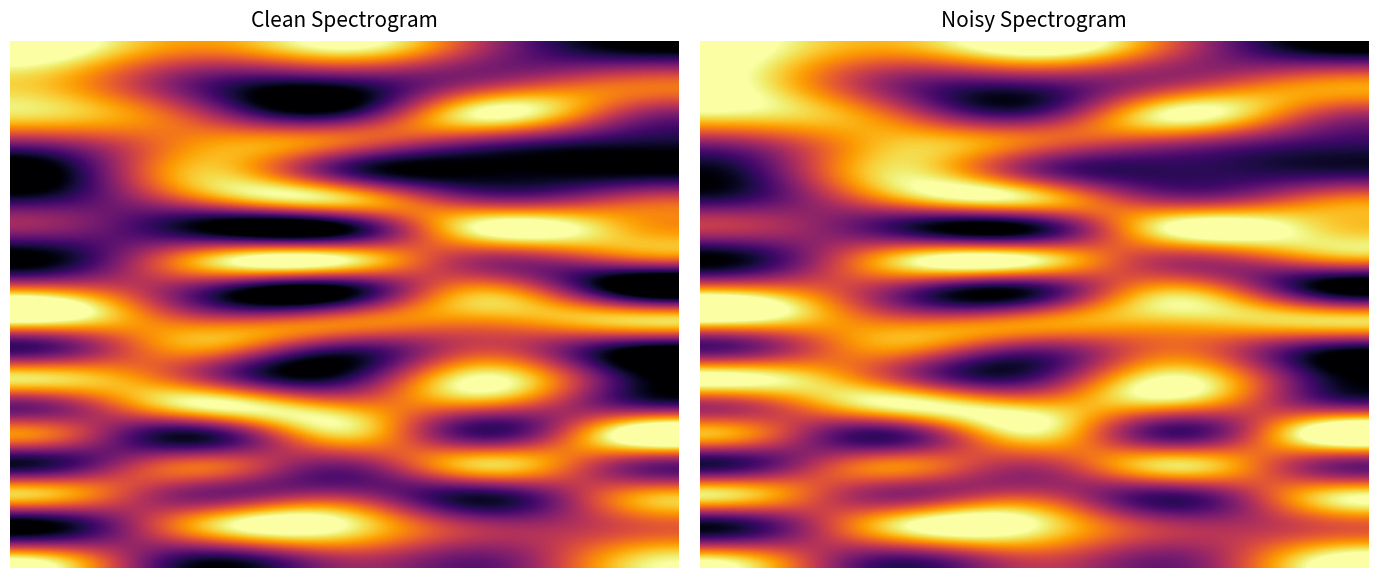

At how many categories does at least one series exceed 0?

5